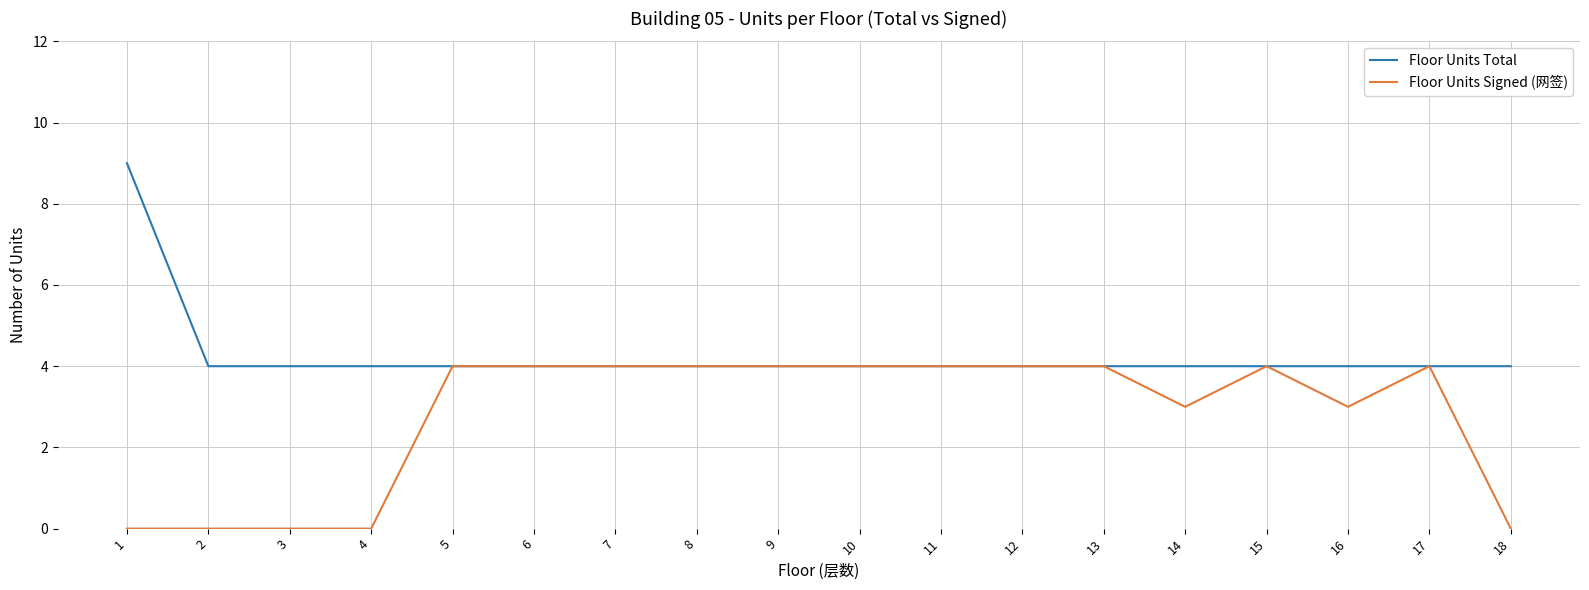

Is it true that Floor Units Signed (网签) equals -2 at 3?

False